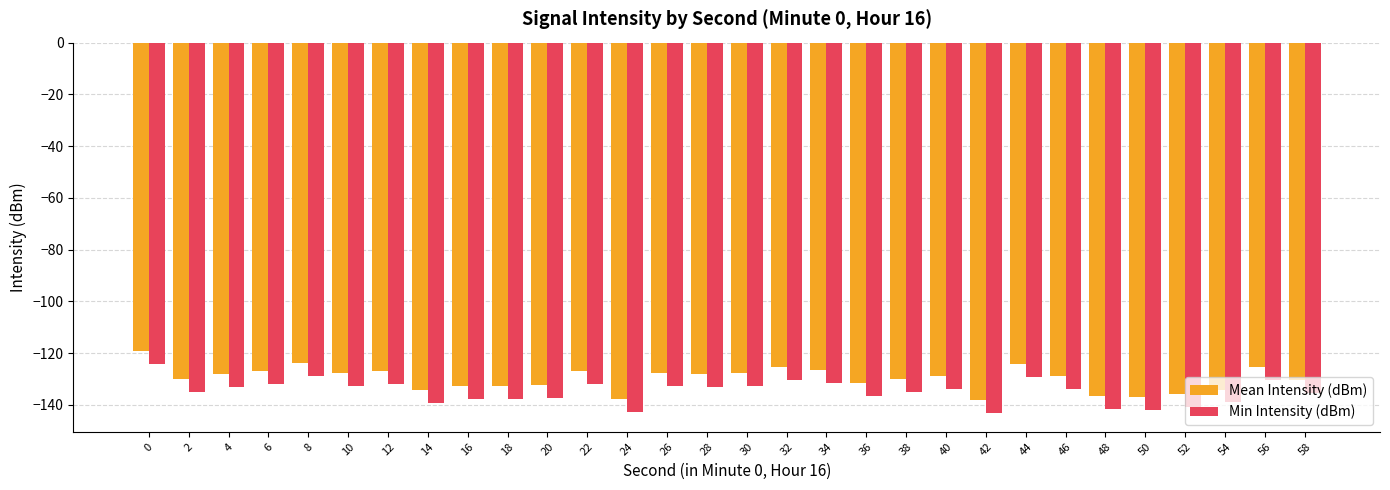

List the series in order of their peak value, highest first.

Mean Intensity (dBm), Min Intensity (dBm)